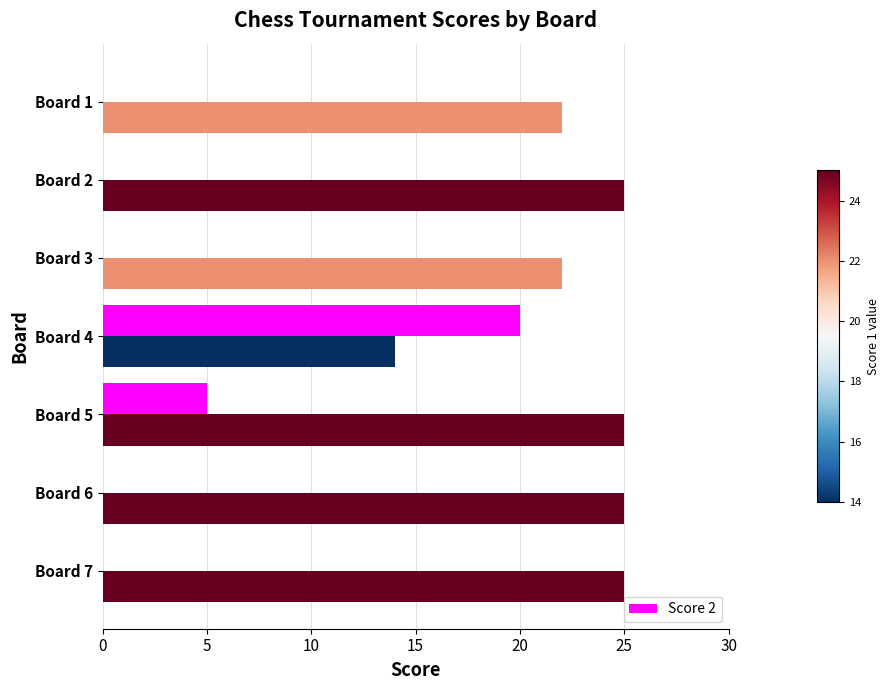

What is the greatest value displayed?

25